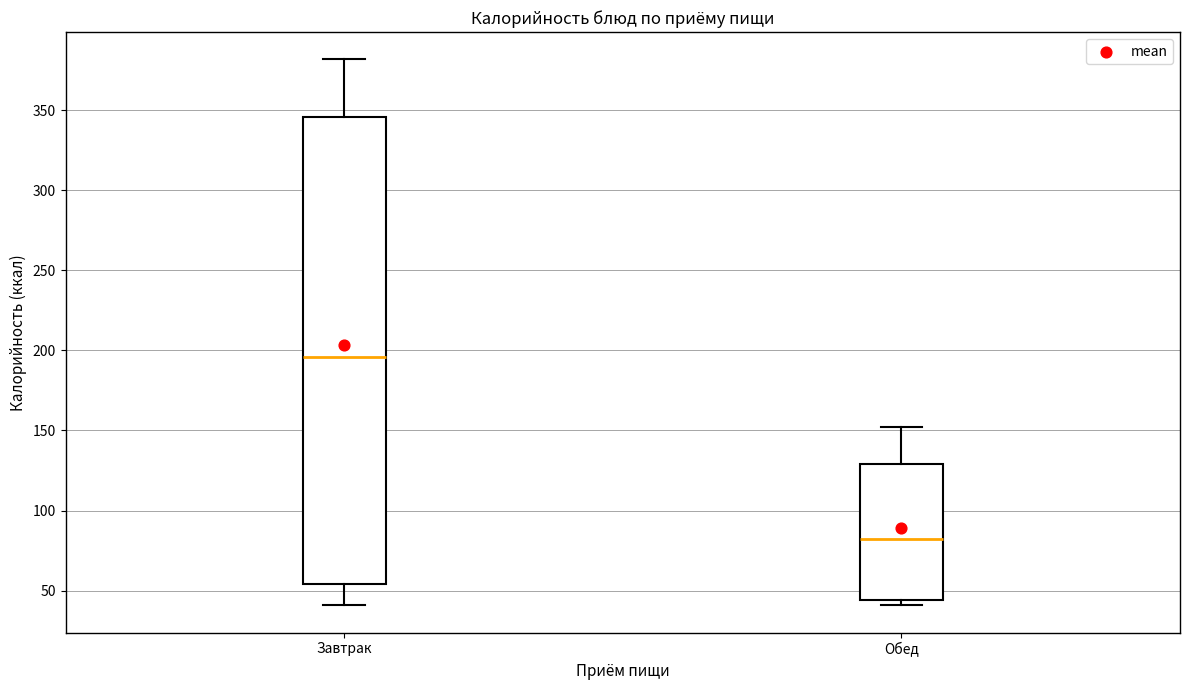

Reading left to right, read every box against the y-axis: the position of its median line, the range the box covers, and the ends of its whiskers. The values are not printed on the chart, so give them approximately, as read against the axis.

Завтрак: median 195, box 55 to 345, whiskers 40 to 380
Обед: median 80, box 45 to 130, whiskers 40 to 150